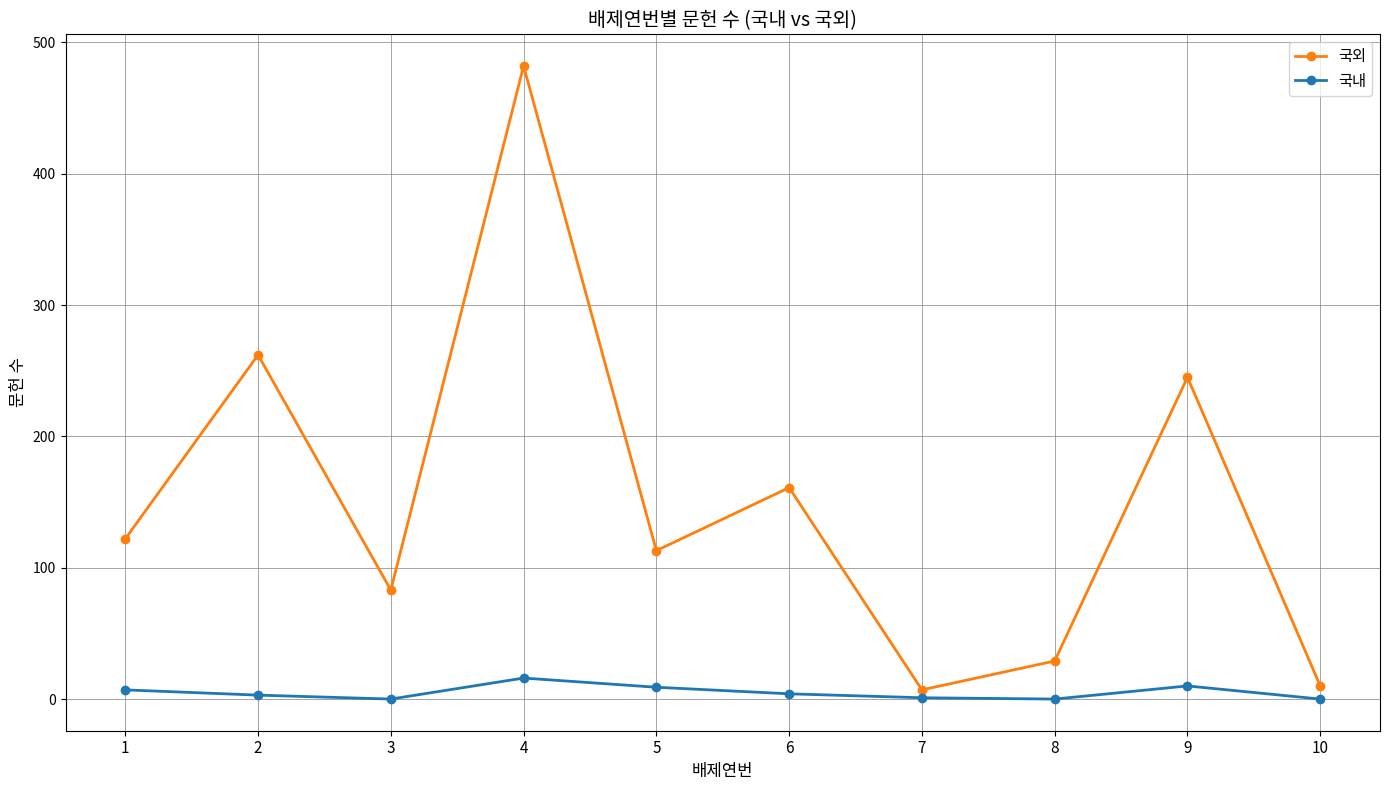

What is the greatest value displayed?

482